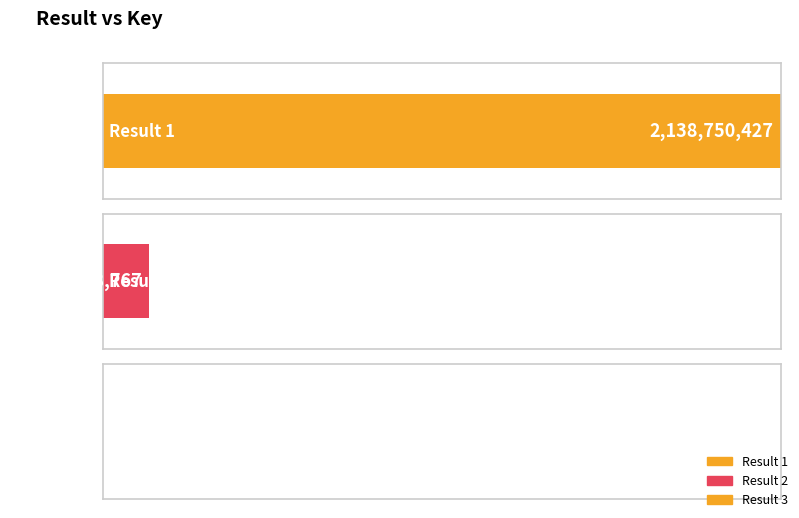

What is the maximum value shown in the chart?

2138750427